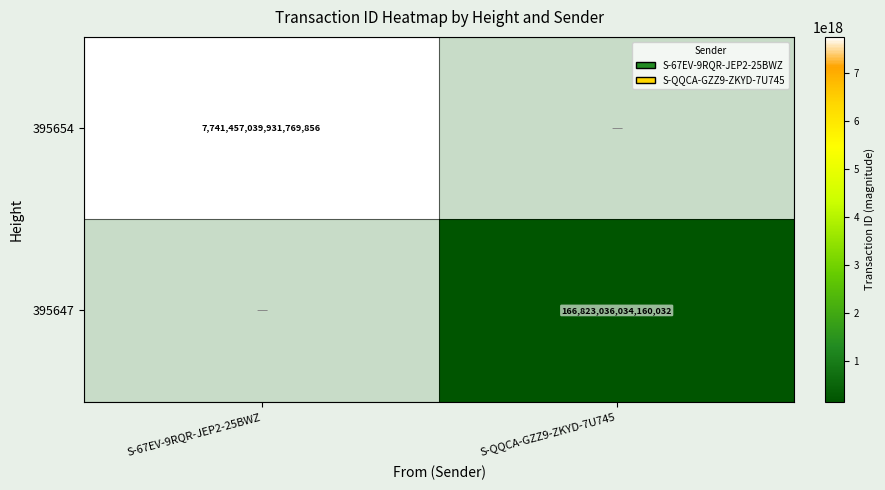

The value of 395647 at S-QQCA-GZZ9-ZKYD-7U745 is 166823036034160032. True or false?

True